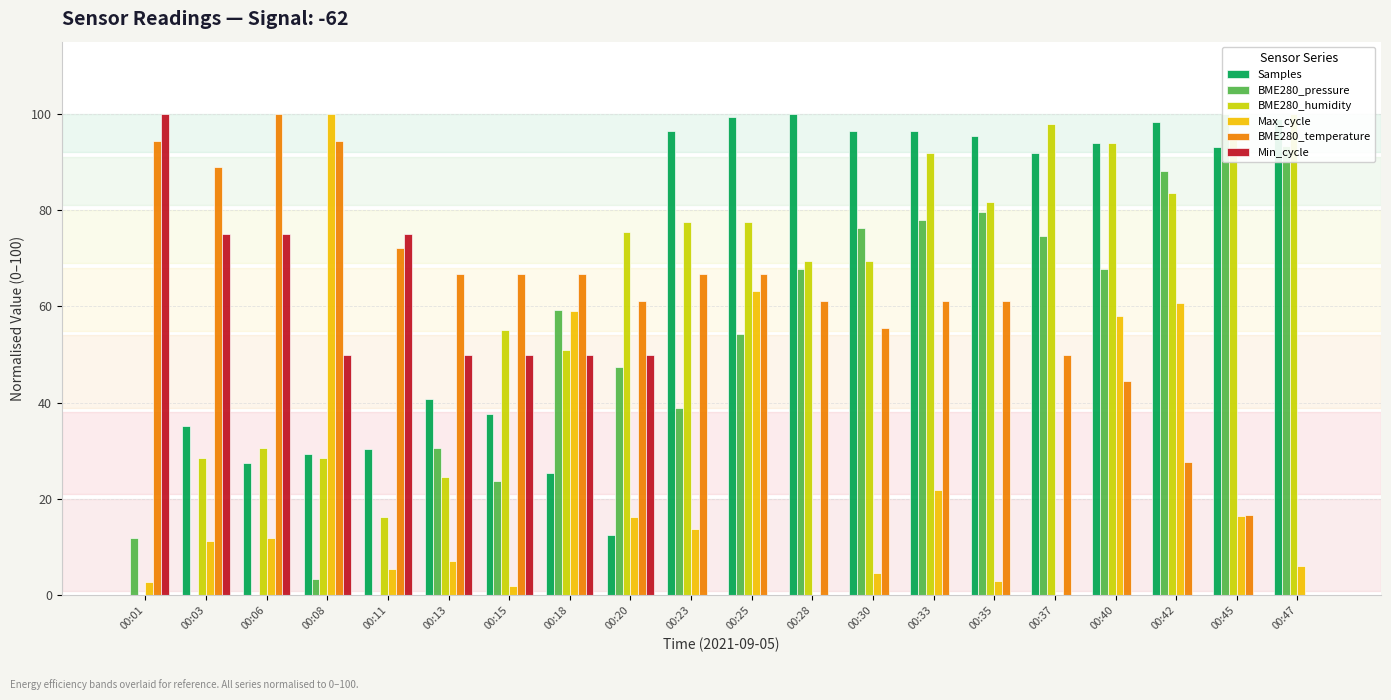

How many groups of bars are there?

20